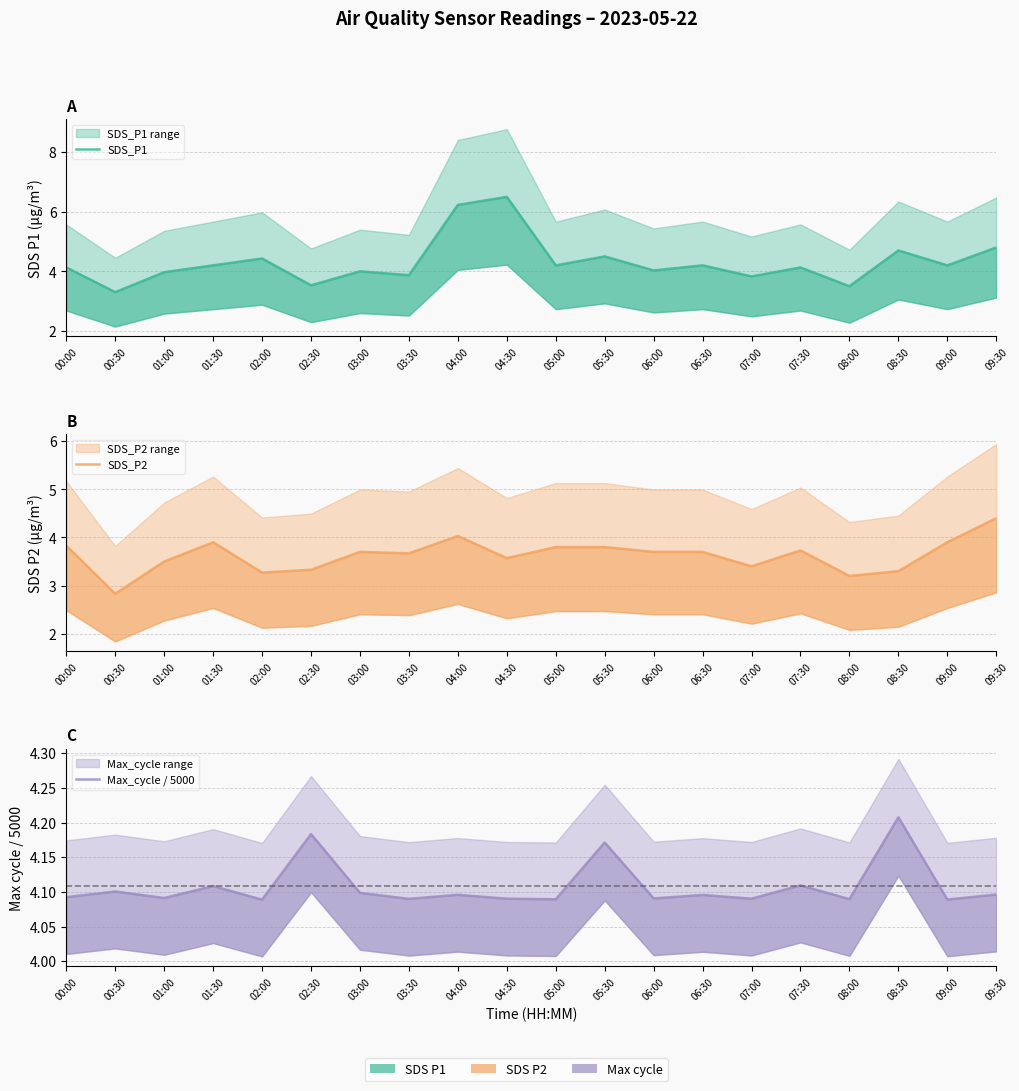

What is the label of the 6th point from the right?

07:00